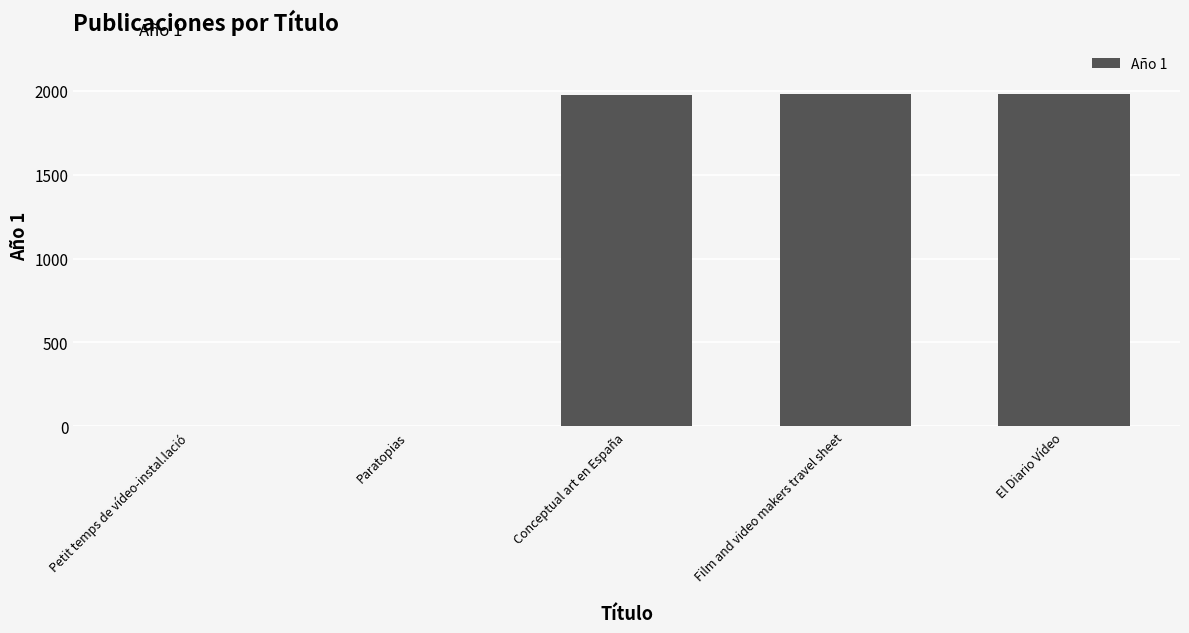

The chart shows a value of 1982 at El Diario Vídeo. True or false?

True